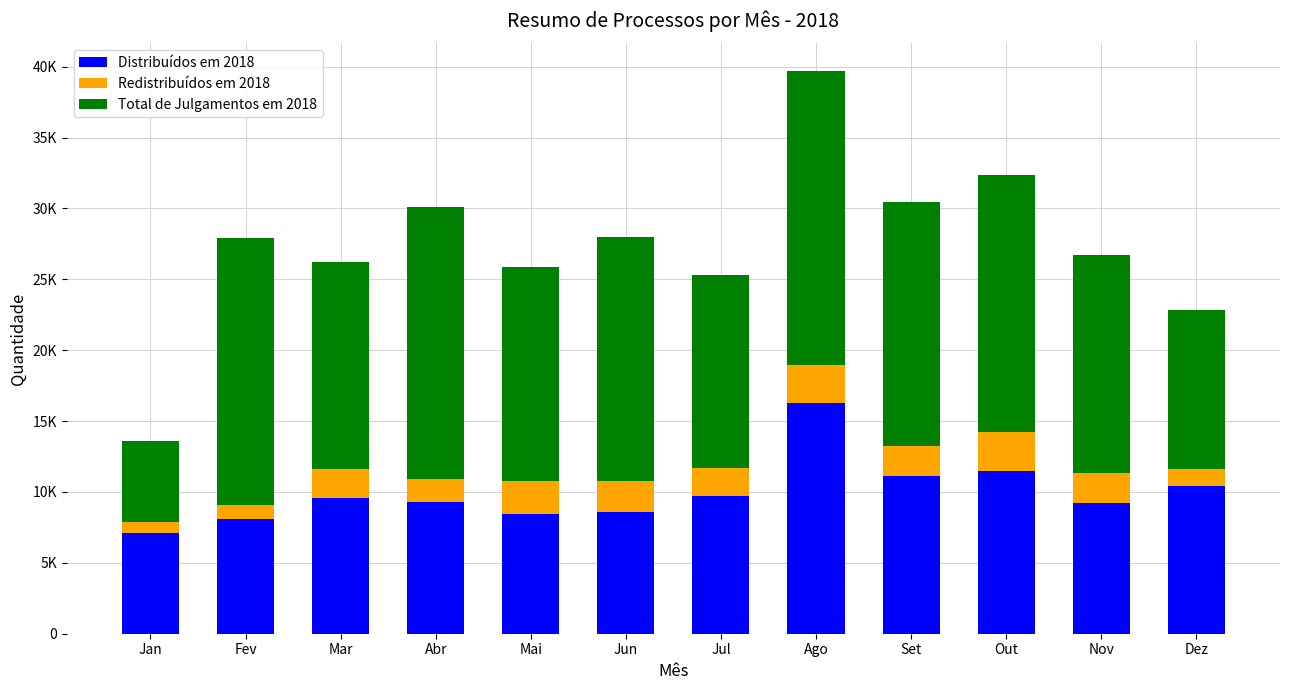

Between Abr and Nov, which series saw the biggest shift?

Total de Julgamentos em 2018